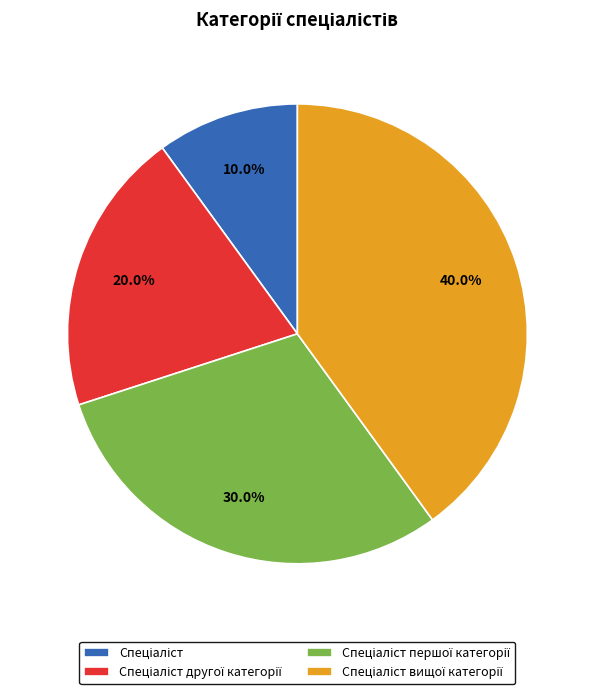

Is there a majority slice in this chart?

No